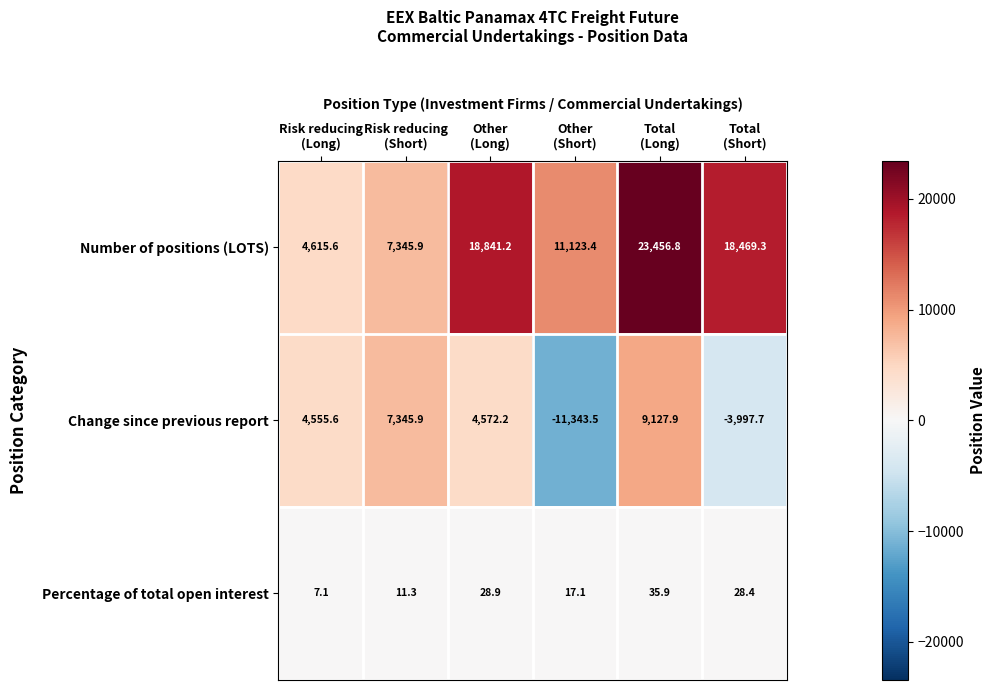

At Other
(Short), list the series in order from largest to smallest.

Number of positions (LOTS), Percentage of total open interest, Change since previous report